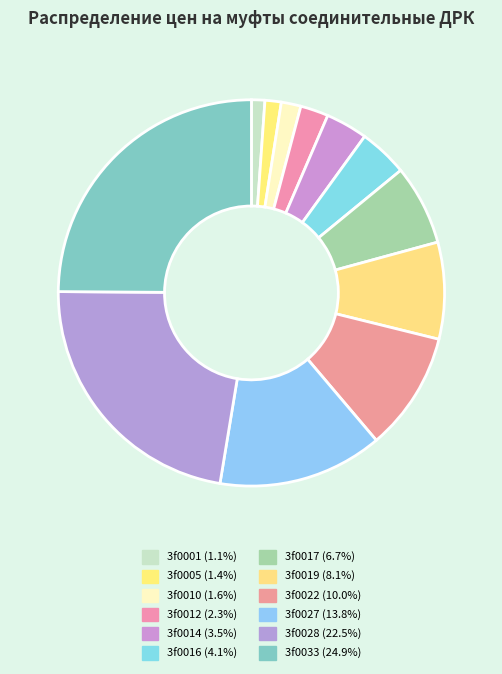

Count the number of slices in the pie.

12